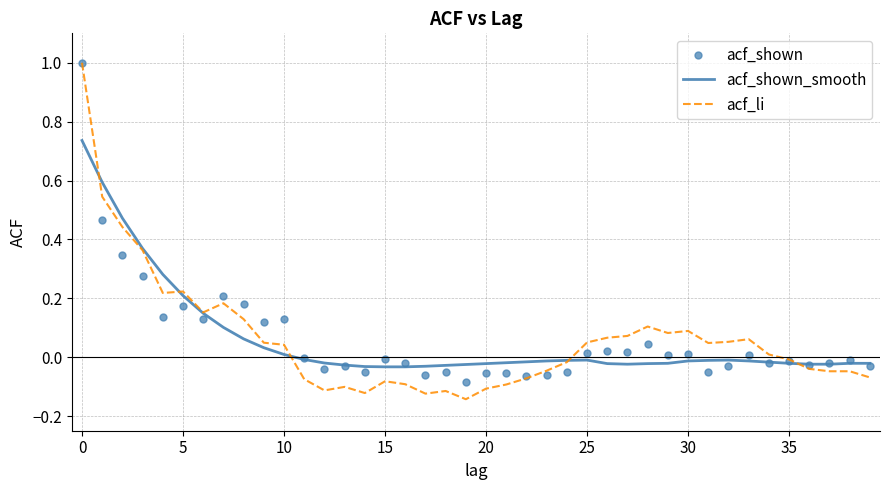

Rank the series by their average value, from lowest to highest.

acf_shown_smooth, acf_shown, acf_li